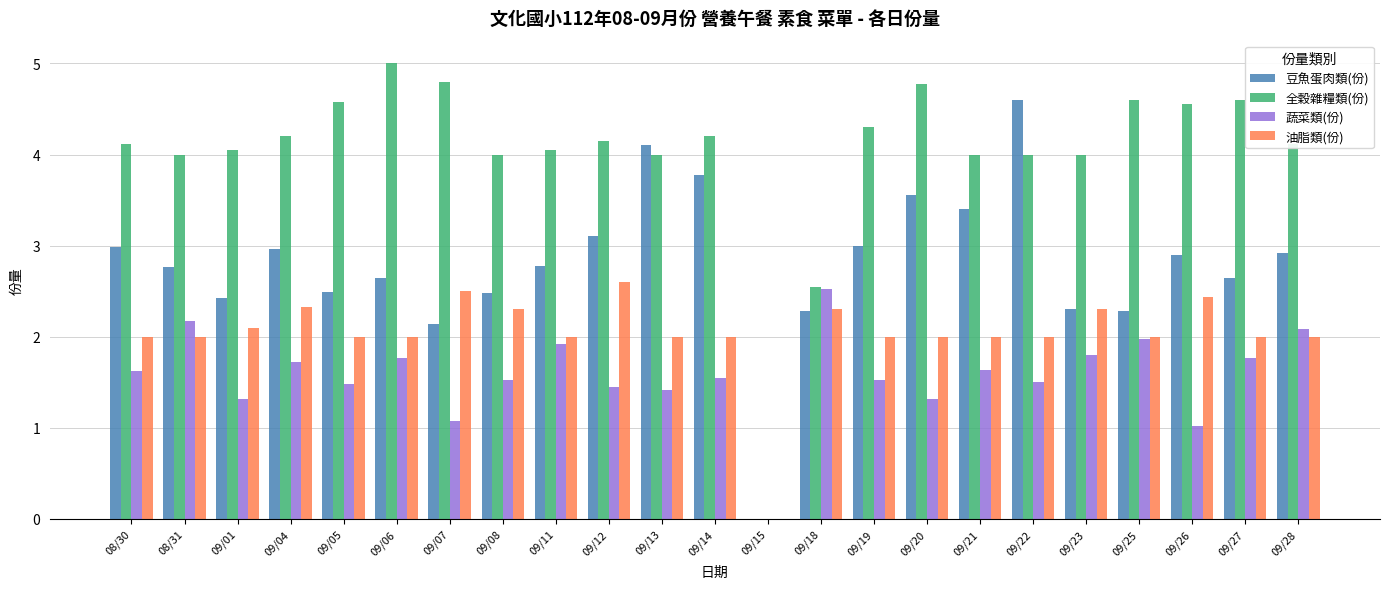

Read the 全穀雜糧類(份) value at 09/23.

4.0